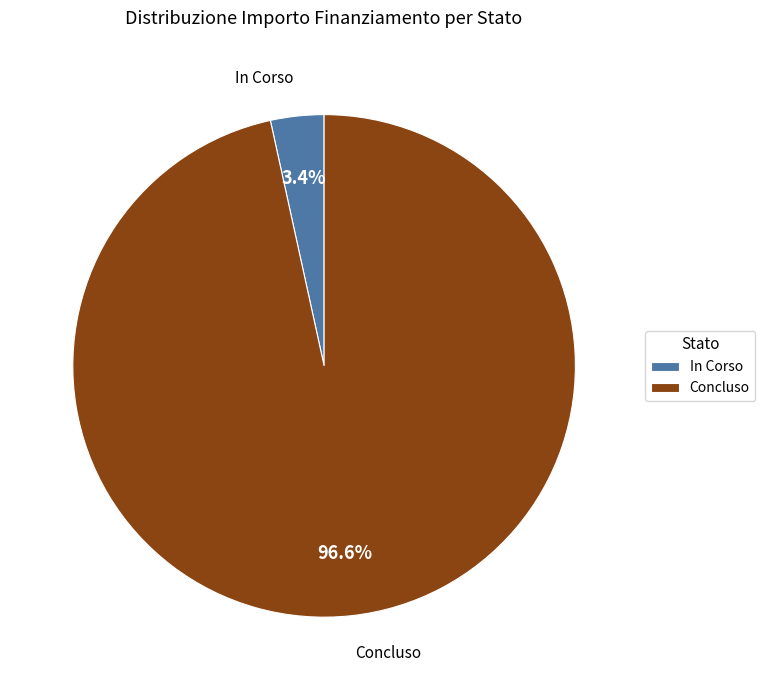

Which has a higher value, Concluso or In Corso?

Concluso